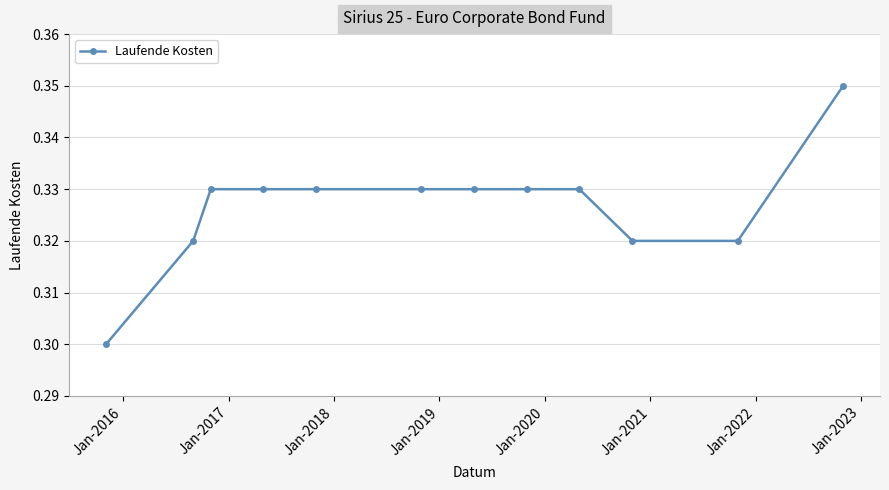

What is the sum of all values?

3.9